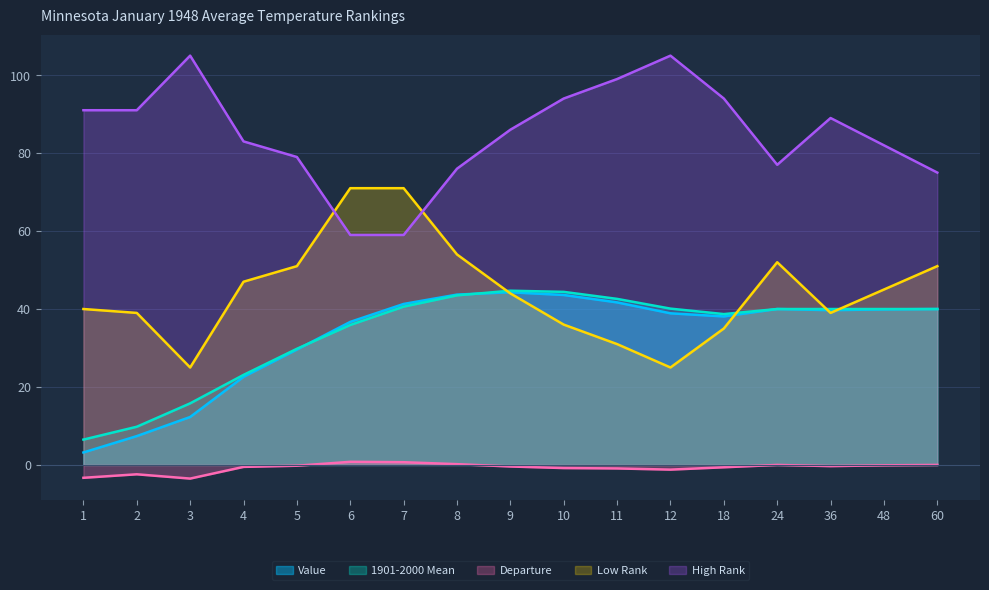

What is the value of the Low Rank point at the 11th from the left?

31.0